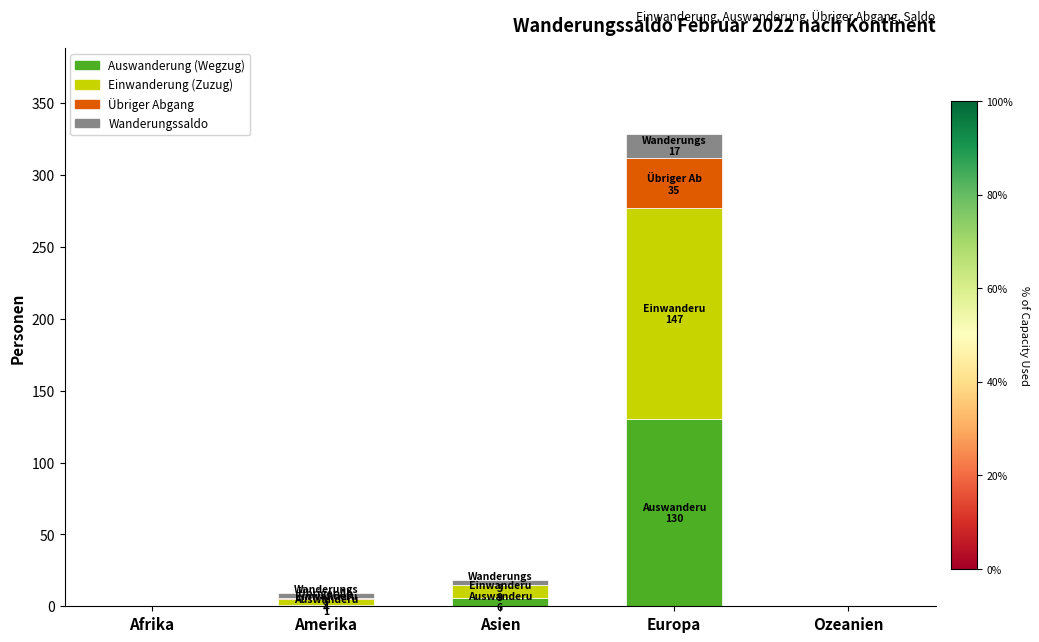

How many categories are shown in the chart?

5